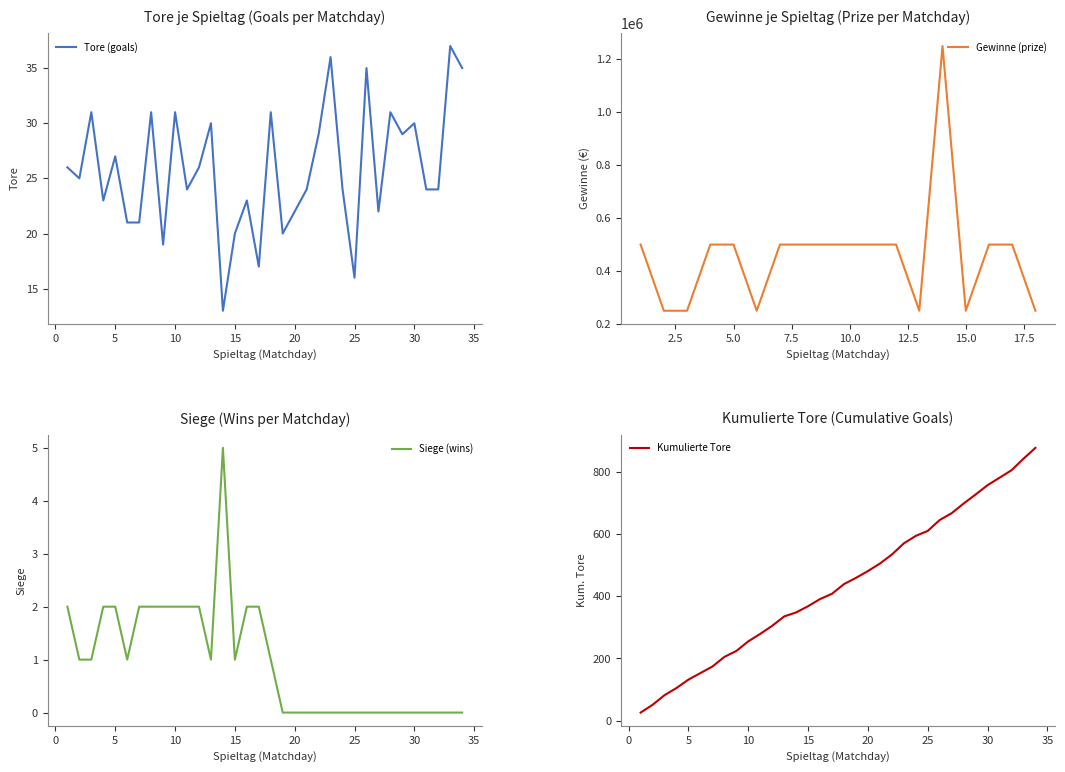

Is it true that Siege (wins cumulative) equals 0 at 19?

True